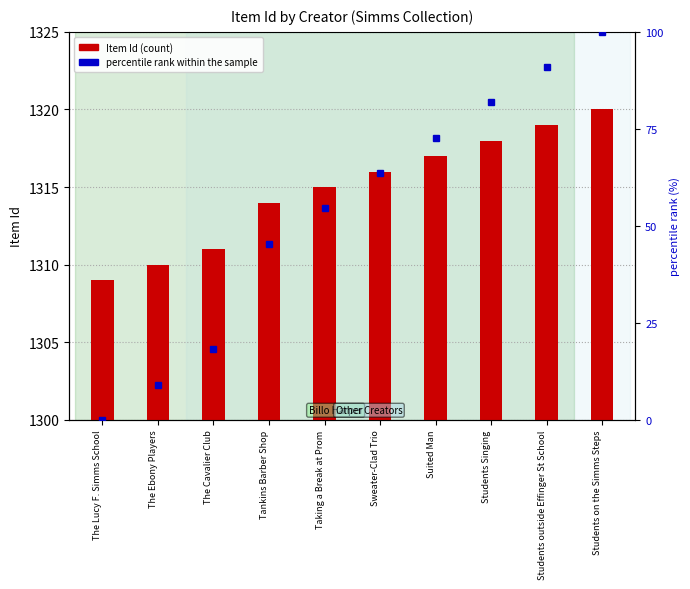

Which has a higher value, Sweater-Clad Trio or The Cavalier Club?

Sweater-Clad Trio